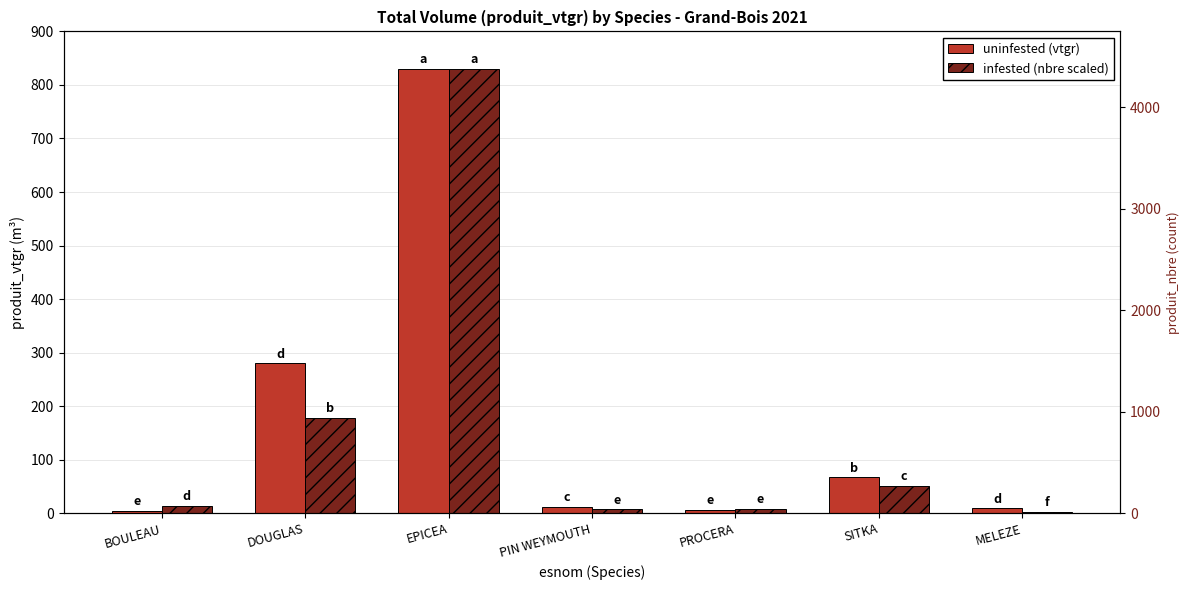

Are the bars grouped side by side (vs. stacked)?

Yes